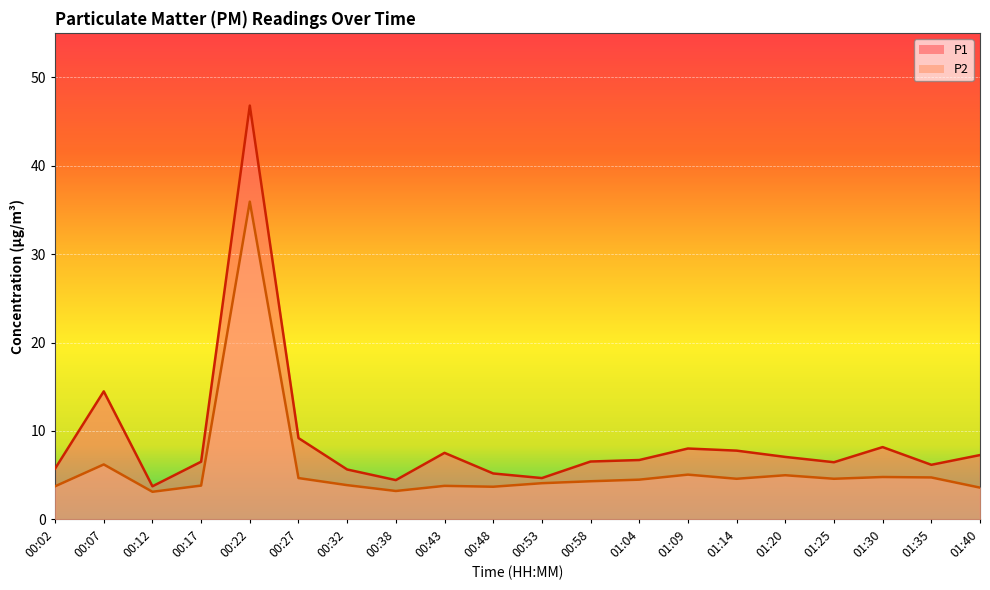

What is the approximate value of P1 at 00:58?

6.5